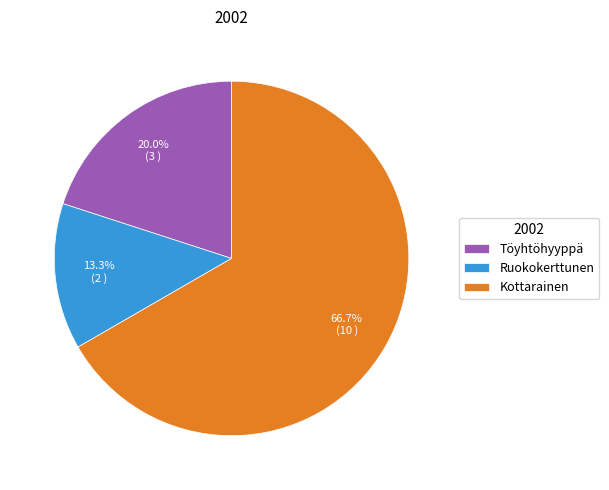

Approximately how many times larger is the value at Töyhtöhyyppä compared to Kottarainen?

0.3